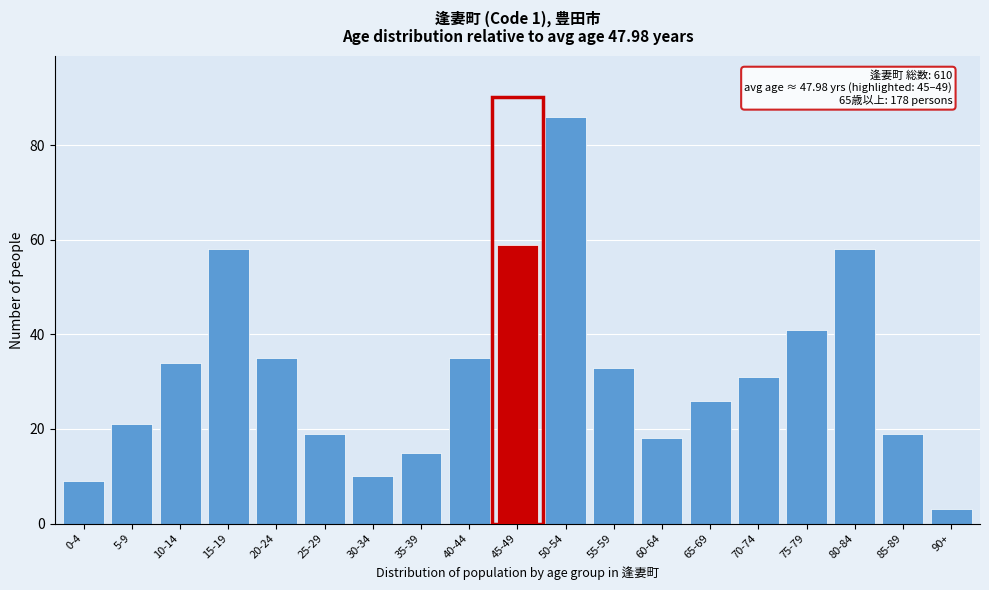

Reading left to right, transcribe all the data shown in this chart.

0-4=9	5-9=21	10-14=34	15-19=58	20-24=35	25-29=19	30-34=10	35-39=15	40-44=35	45-49=59	50-54=86	55-59=33	60-64=18	65-69=26	70-74=31	75-79=41	80-84=58	85-89=19	90+=3